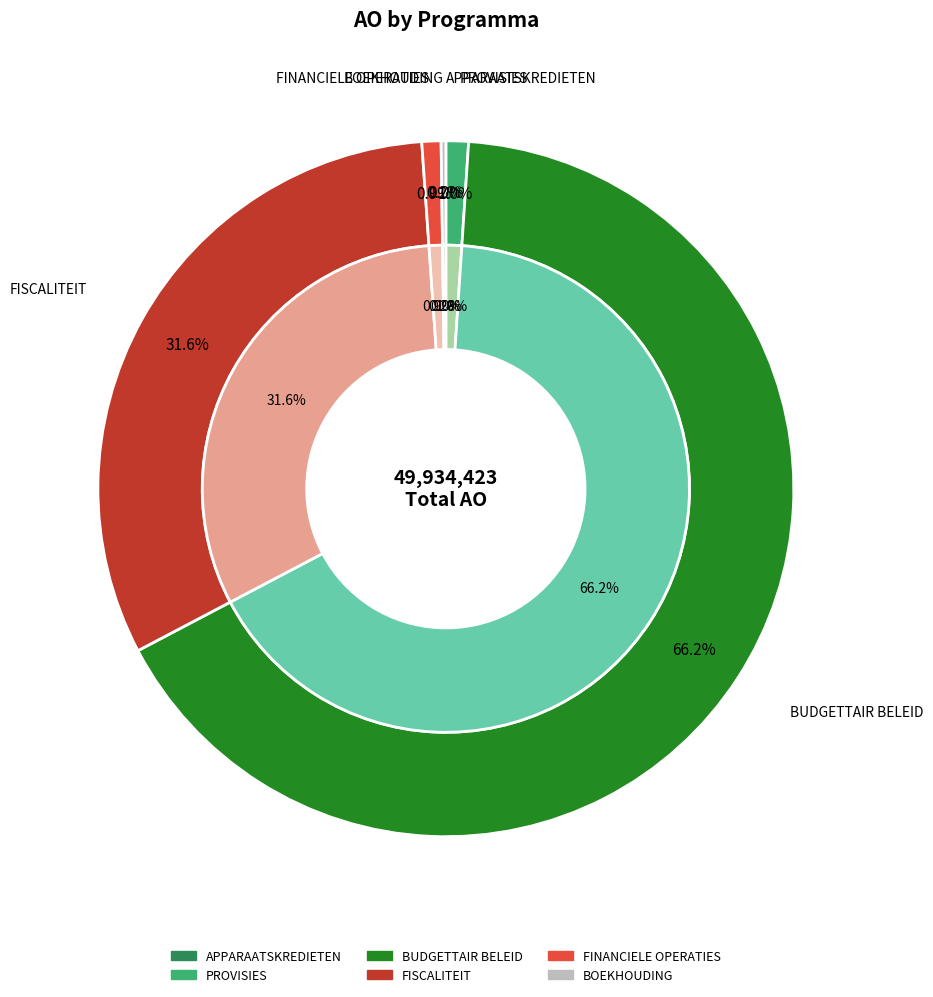

Combined, do FISCALITEIT and BOEKHOUDING account for over 50%?

No